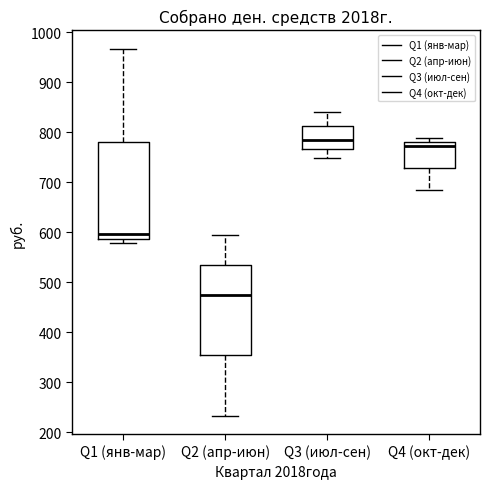

Which box is the tallest, from its lower edge to its upper edge?

Q1 (янв-мар)